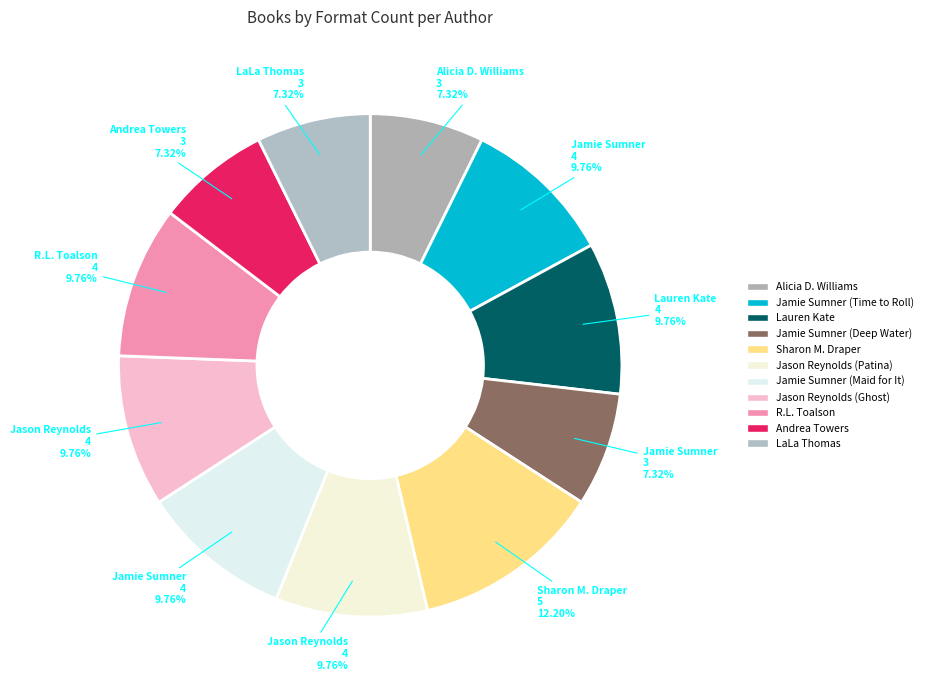

To the nearest percent, what is the average slice percentage?

9%